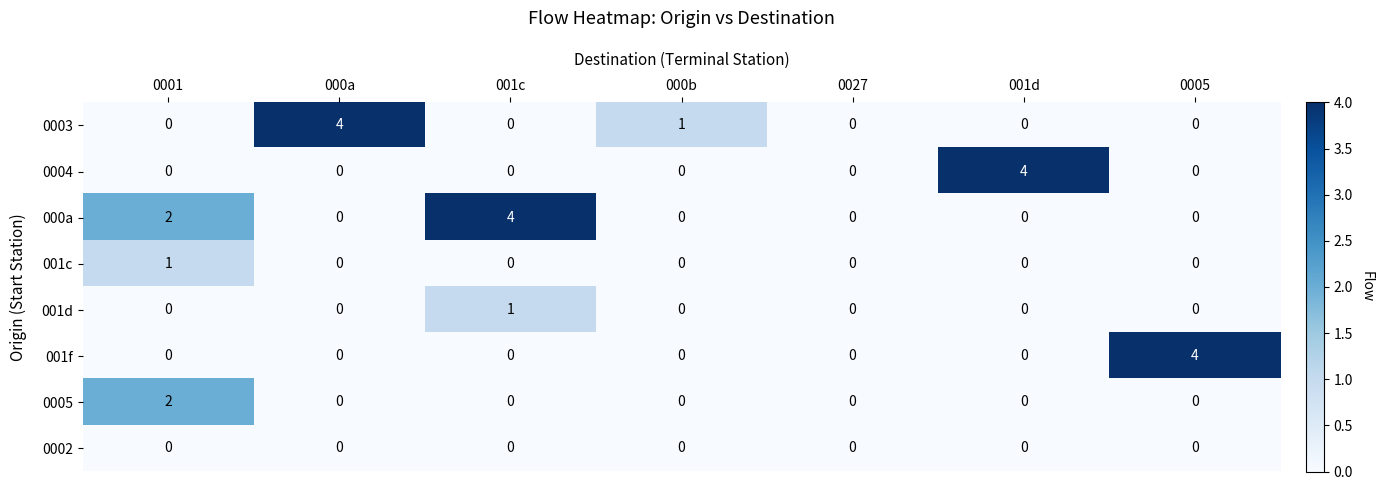

What is the maximum value for 0003?

4